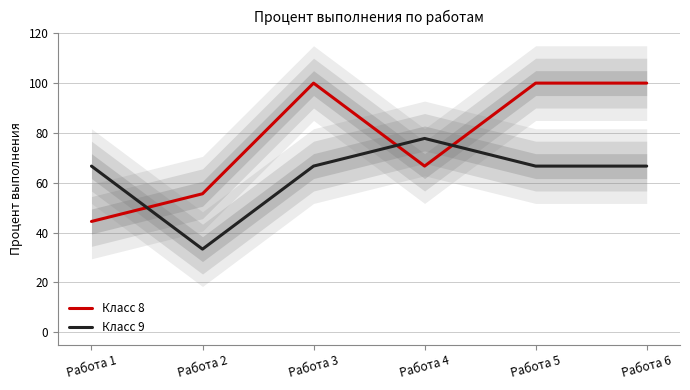

How many times do Класс 9 and Класс 8 cross each other?

3